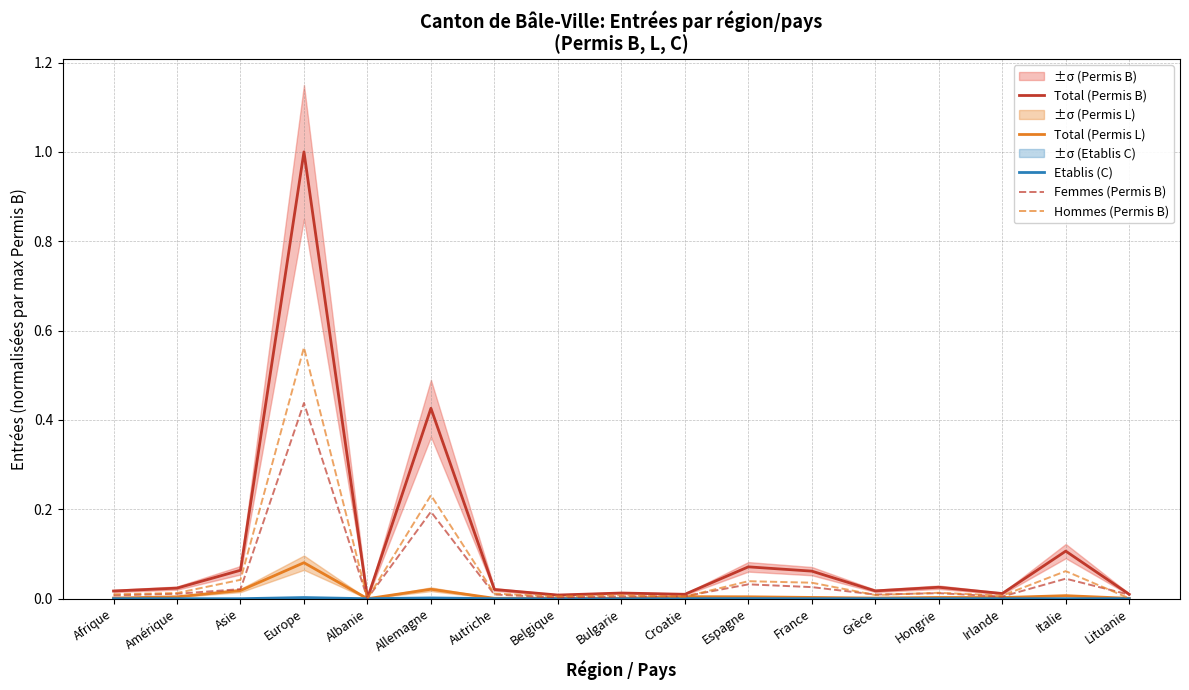

At which label does Total (Permis B) reach its minimum?

Albanie